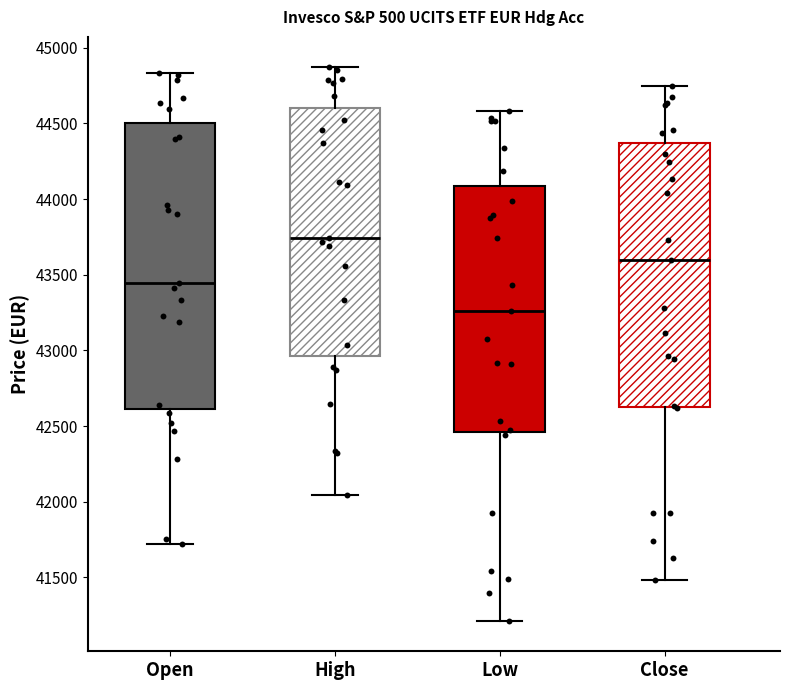

Comparing the boxes themselves (not the whiskers), which one is the tallest?

Open